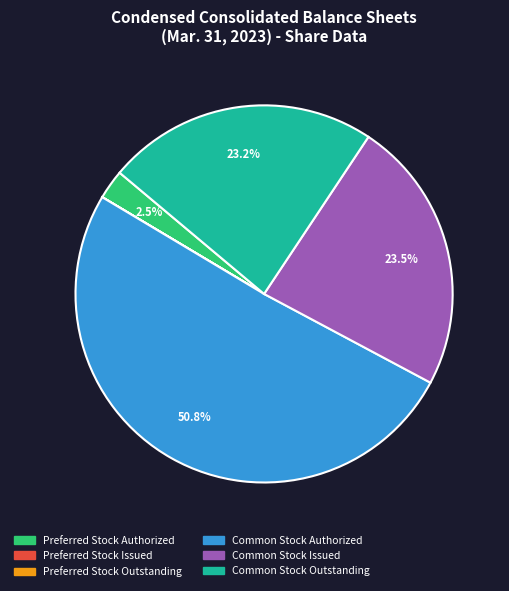

What is the ratio of the value at Common Stock Issued to the value at Common Stock Outstanding?

1.0